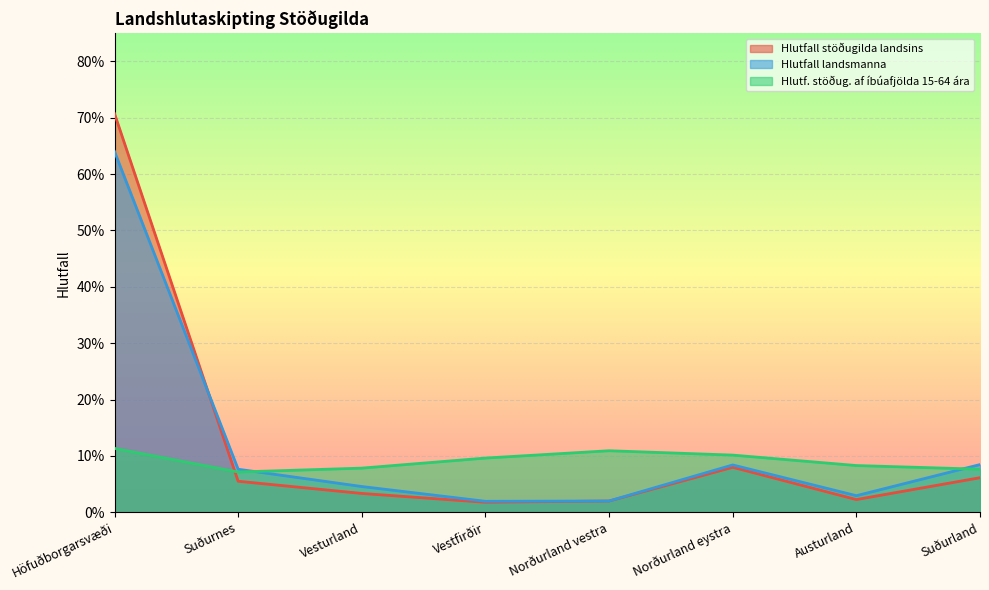

Does the chart display data point markers on the line(s)?

No